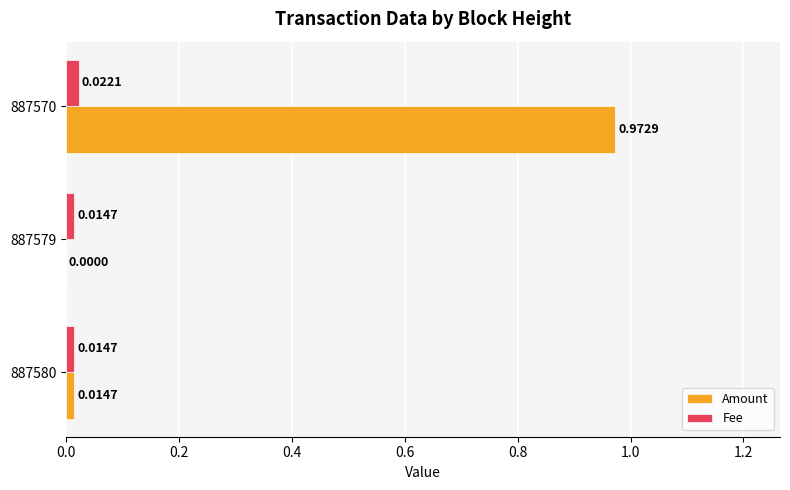

Between 887579 and 887570, which series saw the biggest shift?

Amount